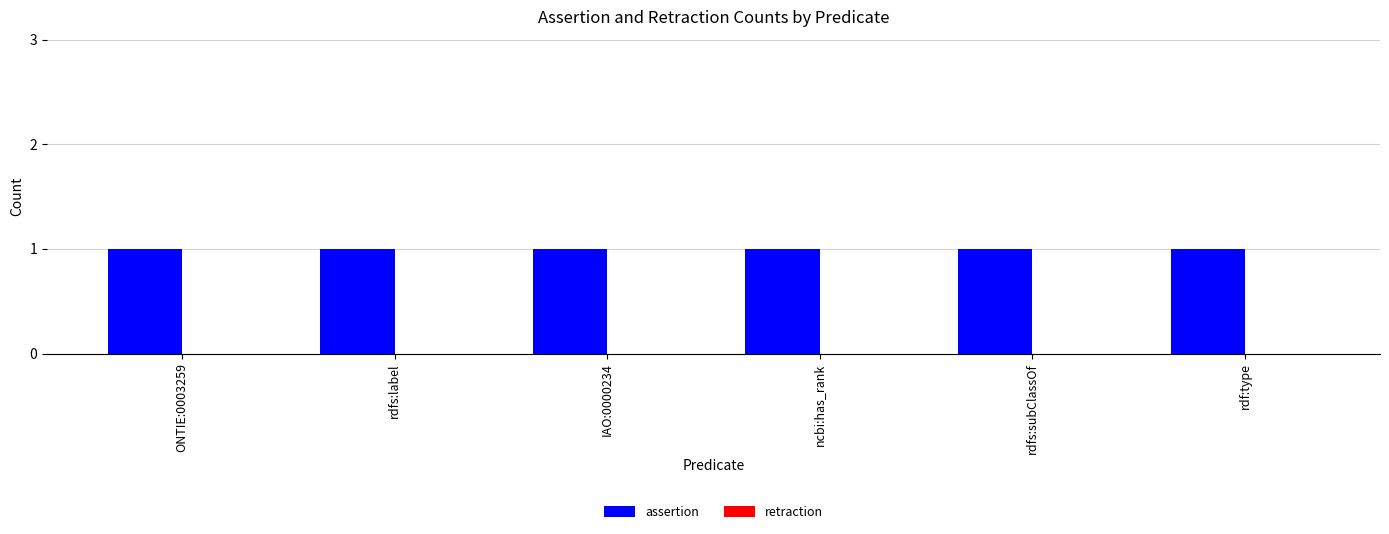

Reading left to right, list all the values displayed in this chart.

assertion: 1	1	1	1	1	1
retraction: 0	0	0	0	0	0